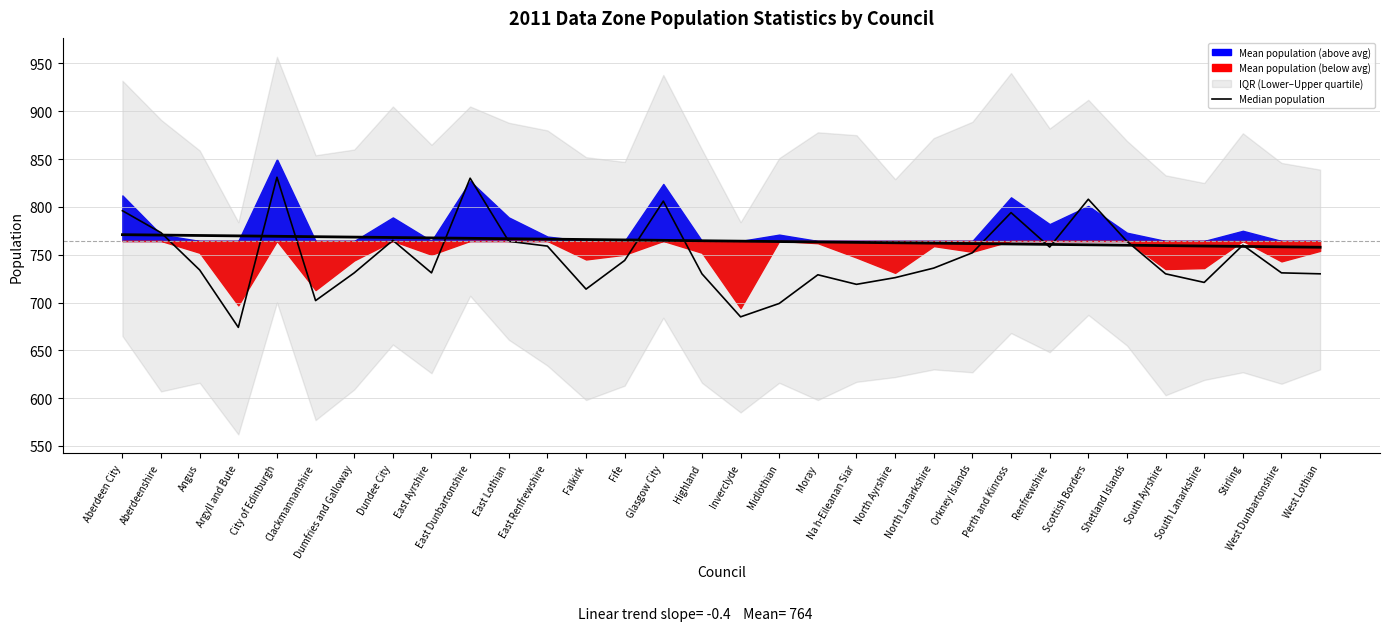

Reading left to right, what are all the values shown in this chart?

Aberdeen City=796	Aberdeenshire=773	Angus=734	Argyll and Bute=674	City of Edinburgh=831	Clackmannanshire=702	Dumfries and Galloway=731	Dundee City=765	East Ayrshire=731	East Dunbartonshire=830	East Lothian=764	East Renfrewshire=759	Falkirk=714	Fife=744	Glasgow City=806	Highland=730	Inverclyde=685	Midlothian=699	Moray=729	Na h-Eileanan Siar=719	North Ayrshire=726	North Lanarkshire=736	Orkney Islands=752	Perth and Kinross=794	Renfrewshire=758	Scottish Borders=808	Shetland Islands=764	South Ayrshire=730	South Lanarkshire=721	Stirling=760	West Dunbartonshire=731	West Lothian=730